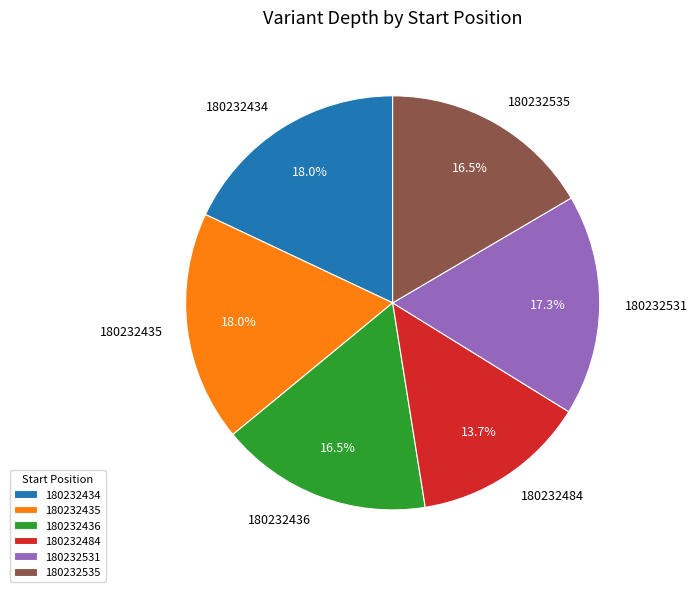

The 180232435 slice represents 18% of the pie. True or false?

True